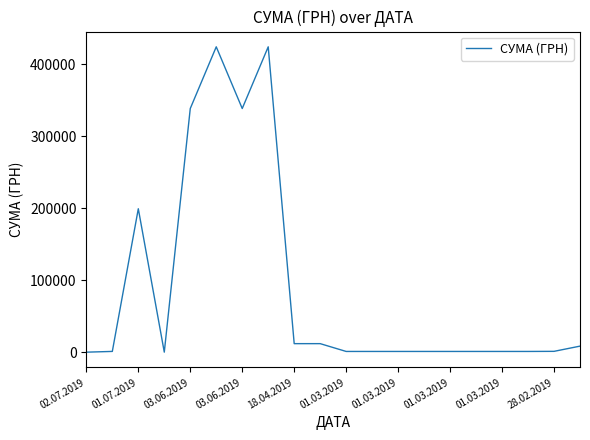

What is the maximum value shown in the chart?

424100.8